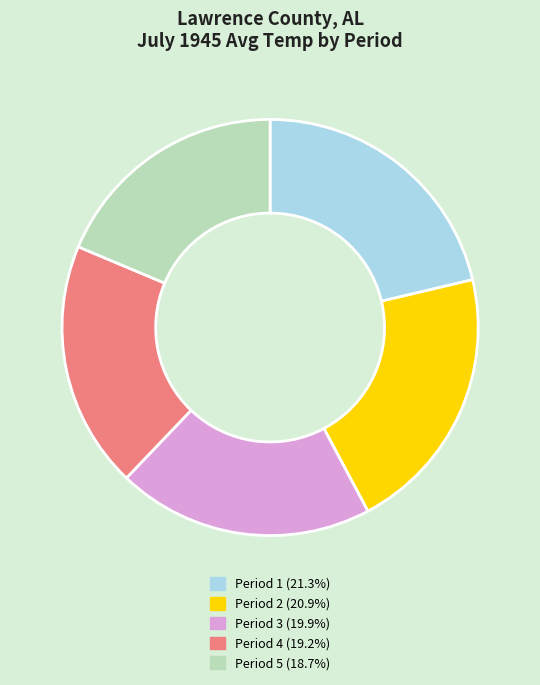

Does any single category account for the majority?

No